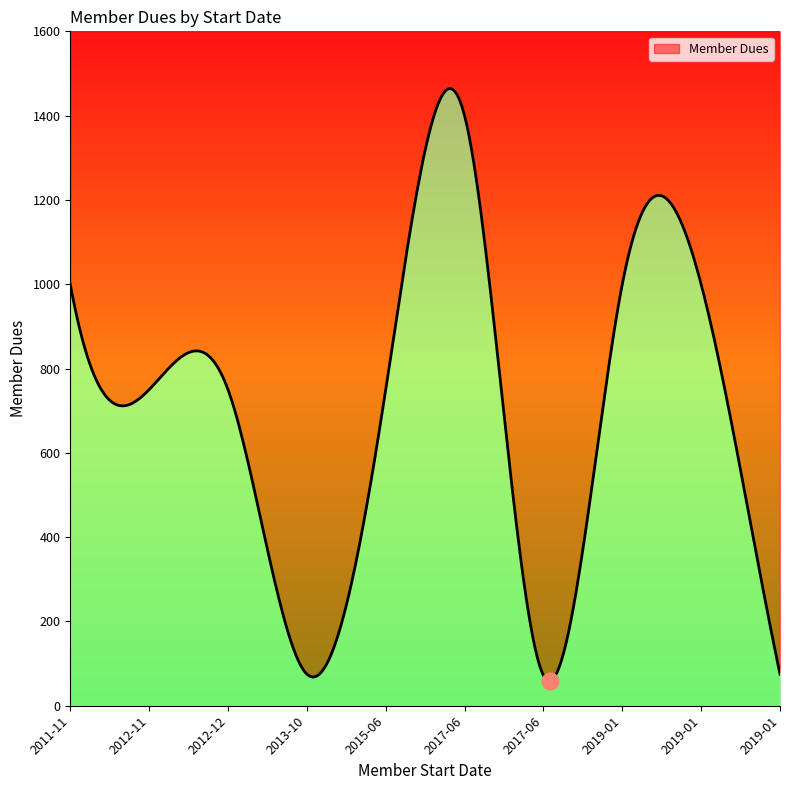

How many lines are shown in the chart?

1